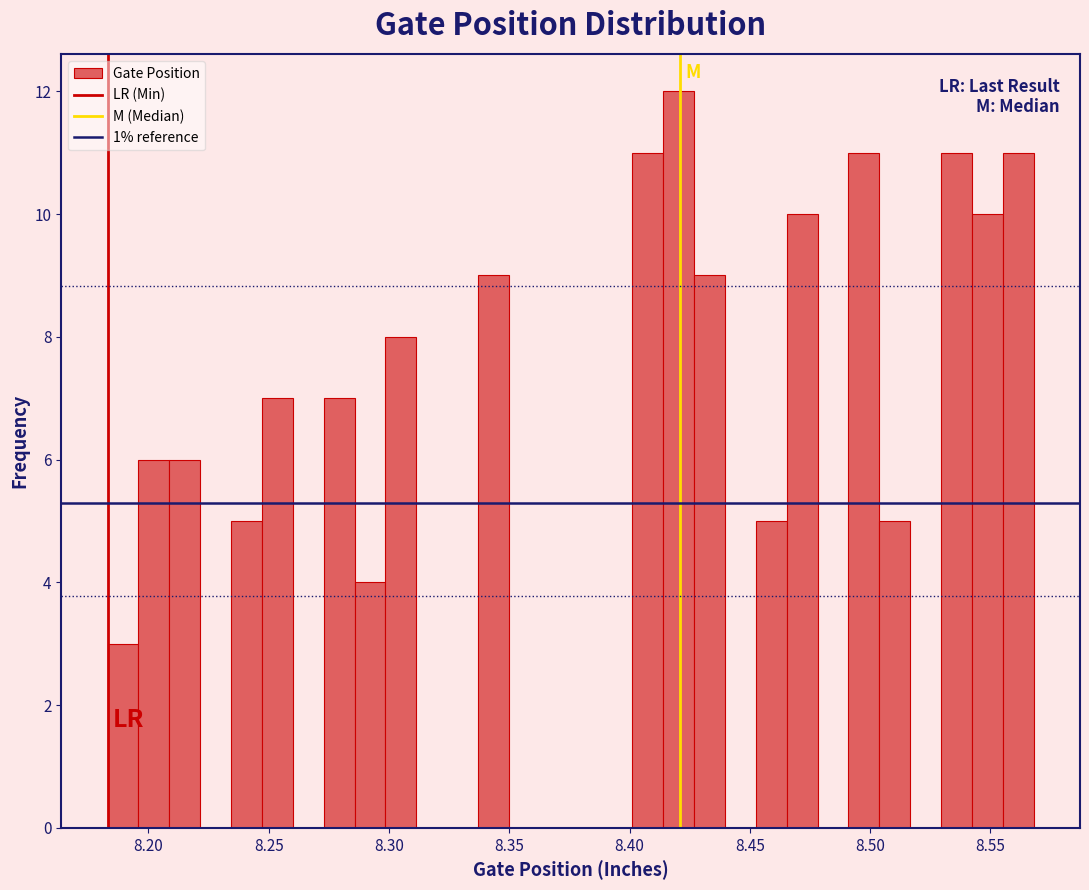

Read against the x-axis, roughly where is the centre of the tallest bar?

8.420